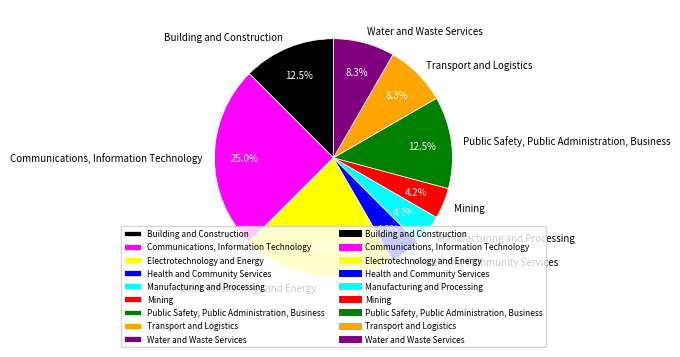

Which category has the biggest portion of the pie?

Communications, Information Technology